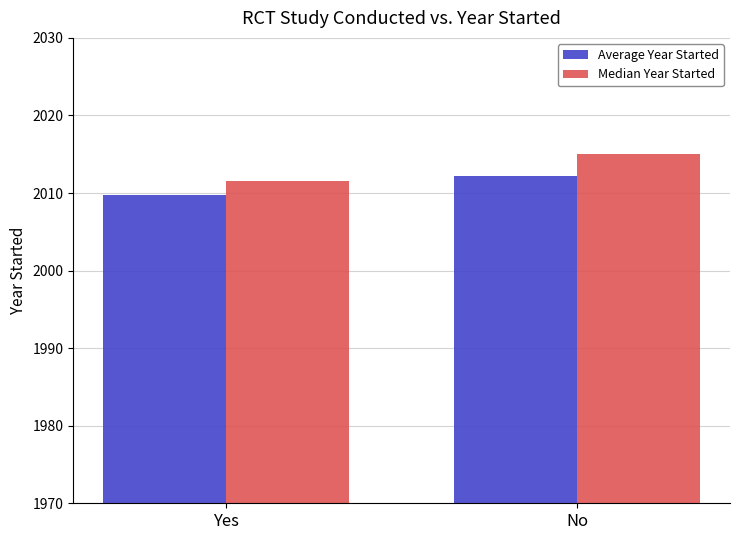

What is the minimum value for Median Year Started?

2011.5